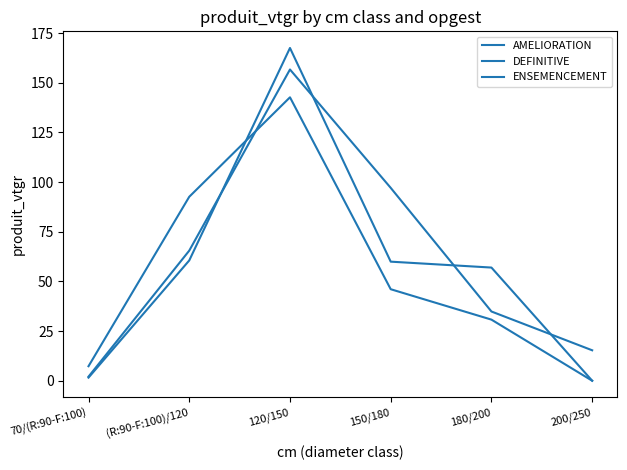

True or false: ENSEMENCEMENT has more than 0 interior local peaks.

True